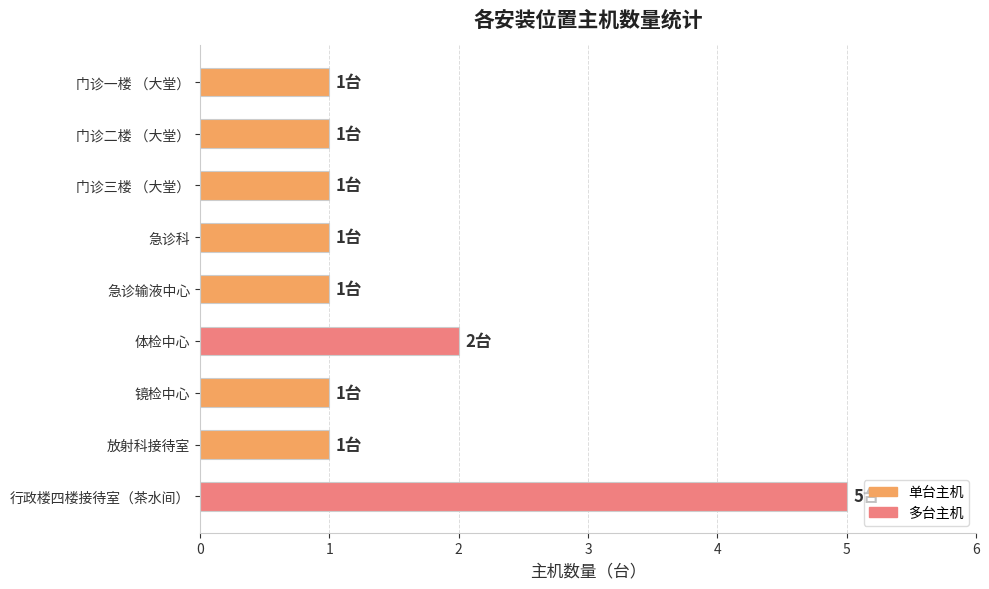

Reading top to bottom, what are all the values shown in this chart?

门诊一楼 （大堂）=1	门诊二楼 （大堂）=1	门诊三楼 （大堂）=1	急诊科=1	急诊输液中心=1	体检中心=2	镜检中心=1	放射科接待室=1	行政楼四楼接待室（茶水间）=5